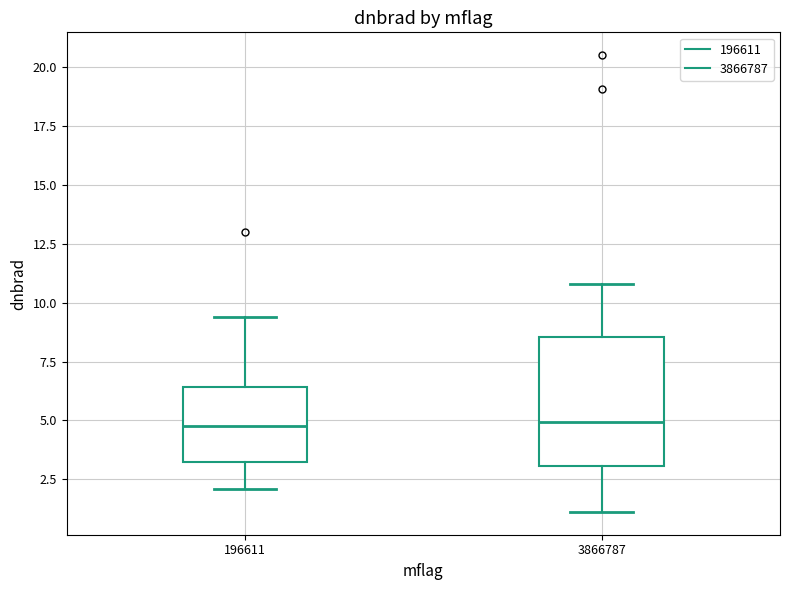

Reading left to right, read every box against the y-axis: the position of its median line, the range the box covers, and the ends of its whiskers. The values are not printed on the chart, so give them approximately, as read against the axis.

196611: median 5.0, box 3.0 to 6.5, whiskers 2.0 to 9.5
3866787: median 5.0, box 3.0 to 8.5, whiskers 1.0 to 11.0